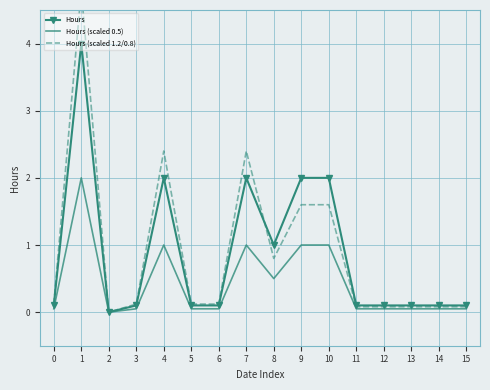

How many interior local valleys does the Hours (scaled 0.5) series have?

2